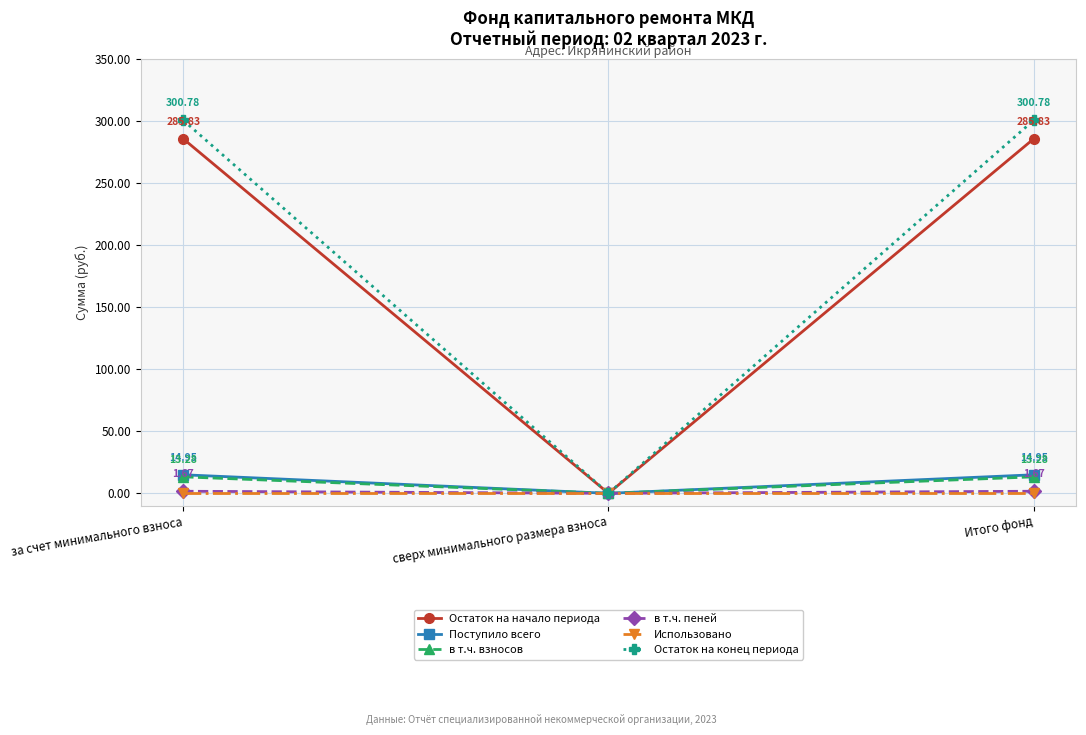

At which label is Поступило всего closest to 7?

сверх минимального размера взноса